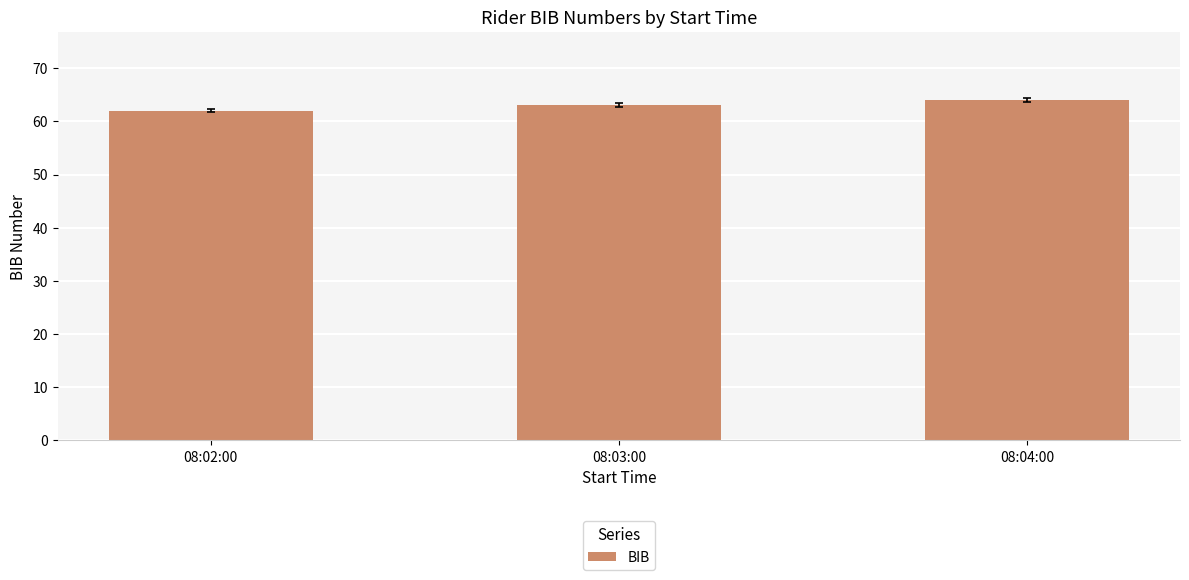

What is the change in value from 08:02:00 to 08:03:00?

+1